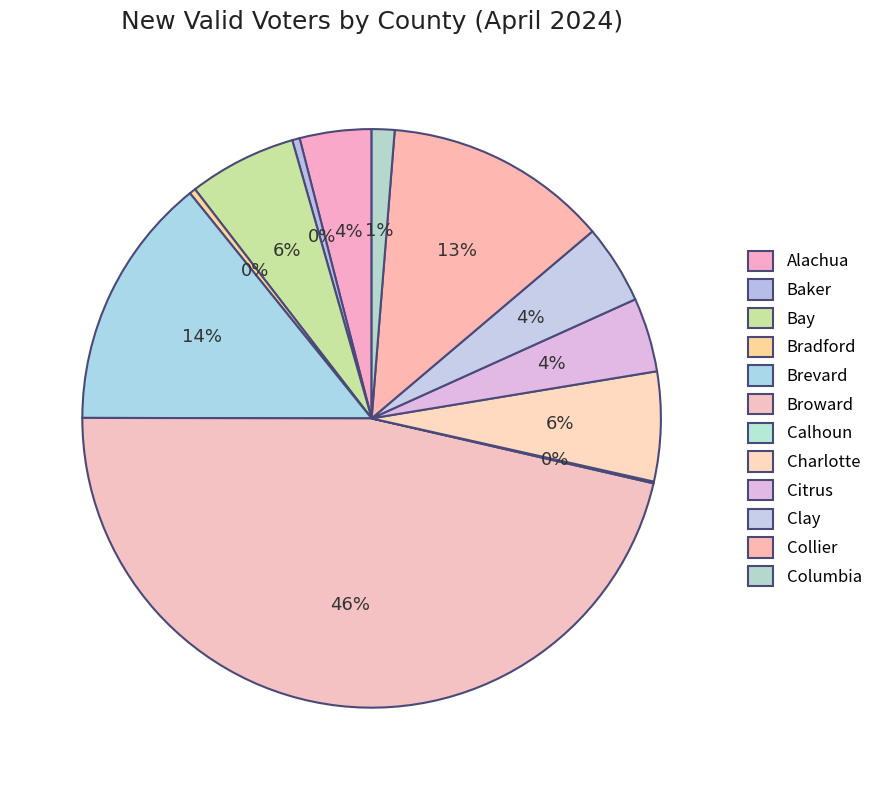

Does Baker represent more than half of the total?

No